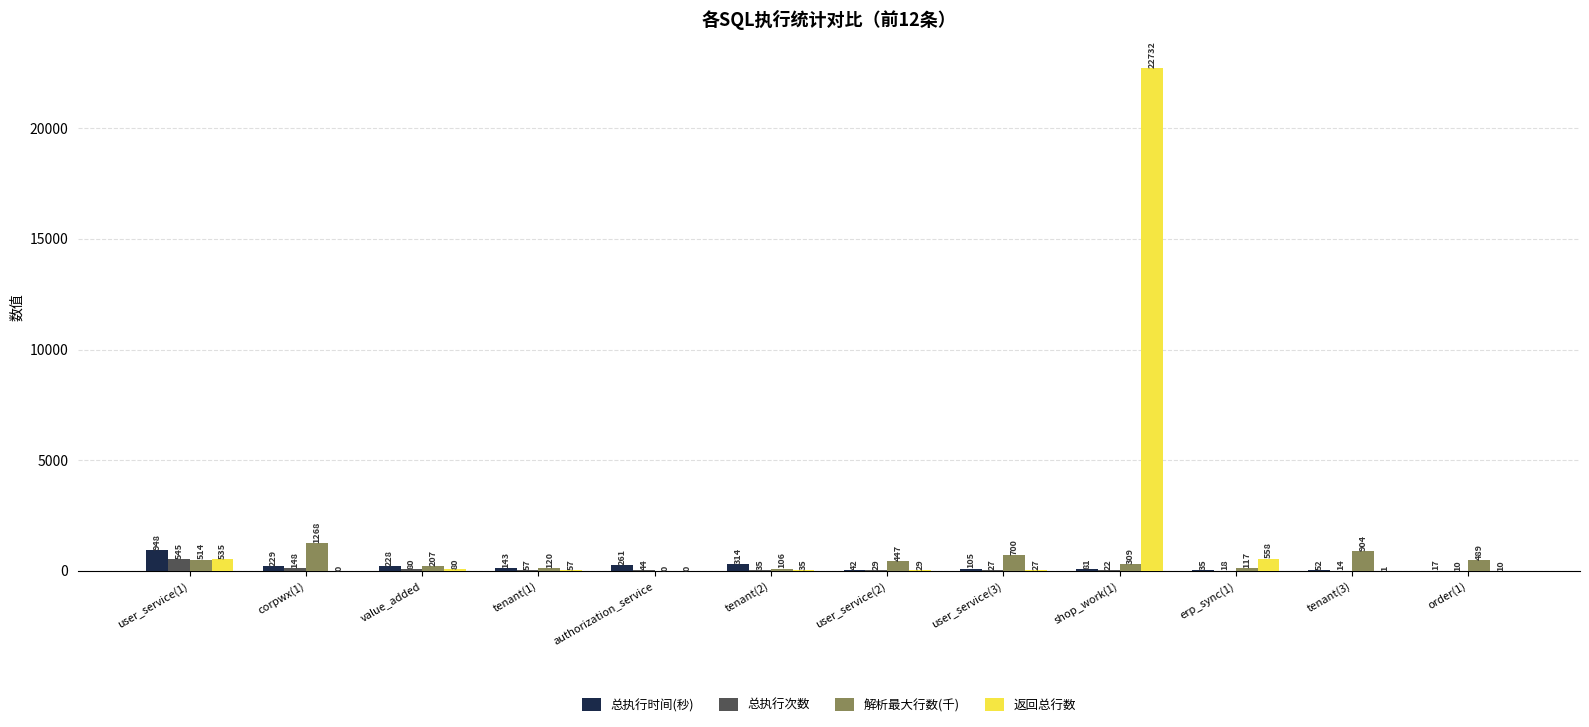

Which series changed the most between tenant(2) and erp_sync(1)?

返回总行数